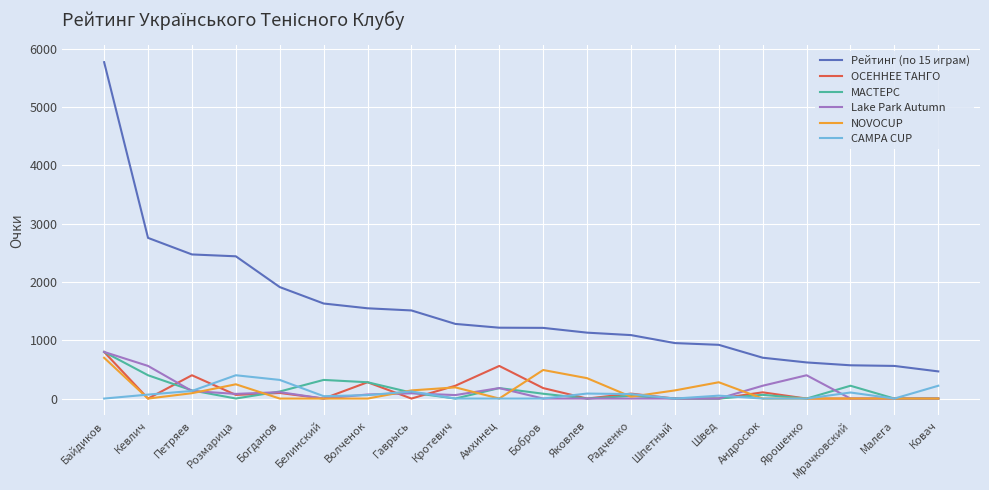

The value of Lake Park Autumn at Шпетный is -469. True or false?

False